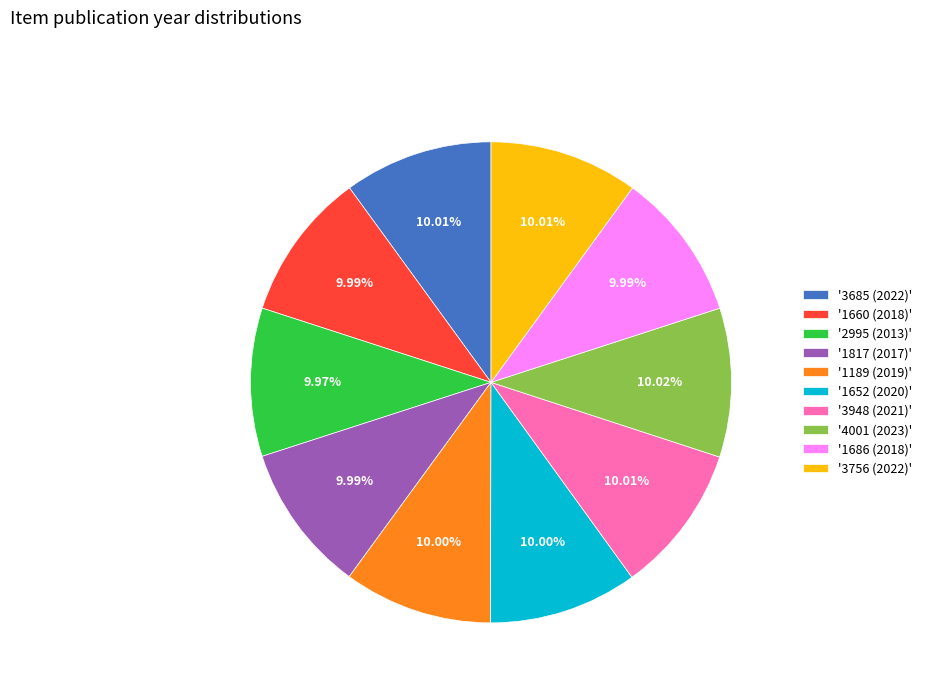

Approximately how many times larger is the value at '2995 (2013)' compared to '1660 (2018)'?

1.0